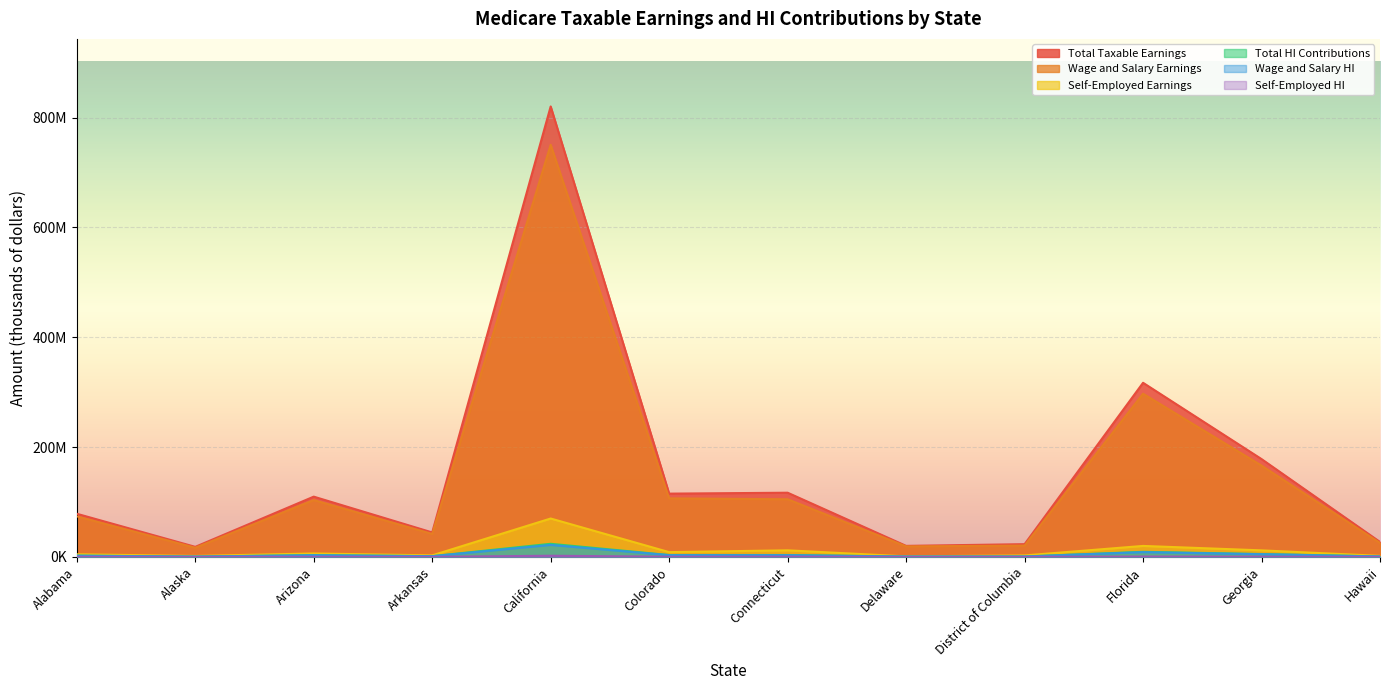

What is the maximum value shown in the chart?

820401960